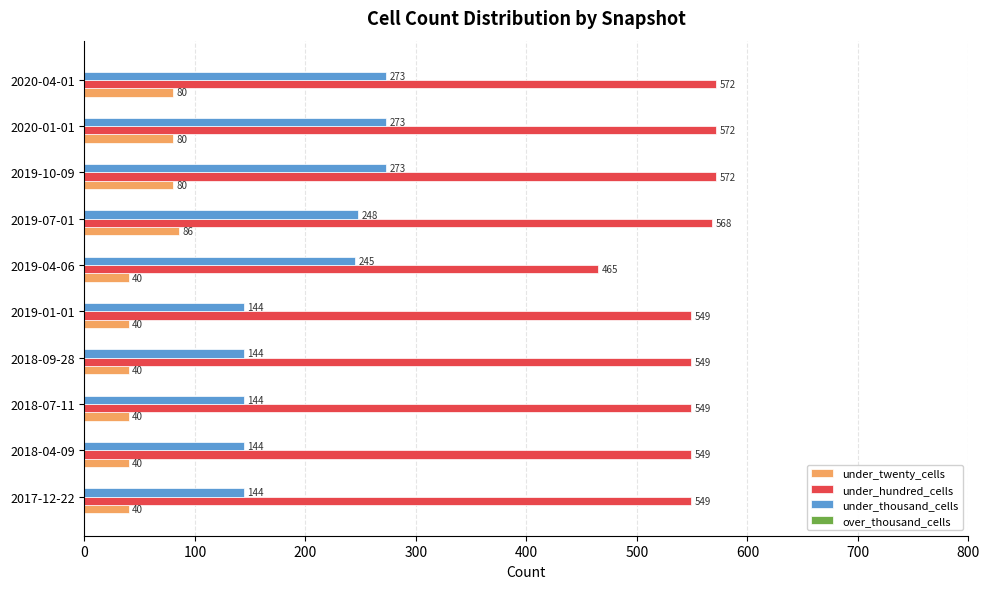

Is it true that under_twenty_cells equals 66 at 2019-01-01?

False